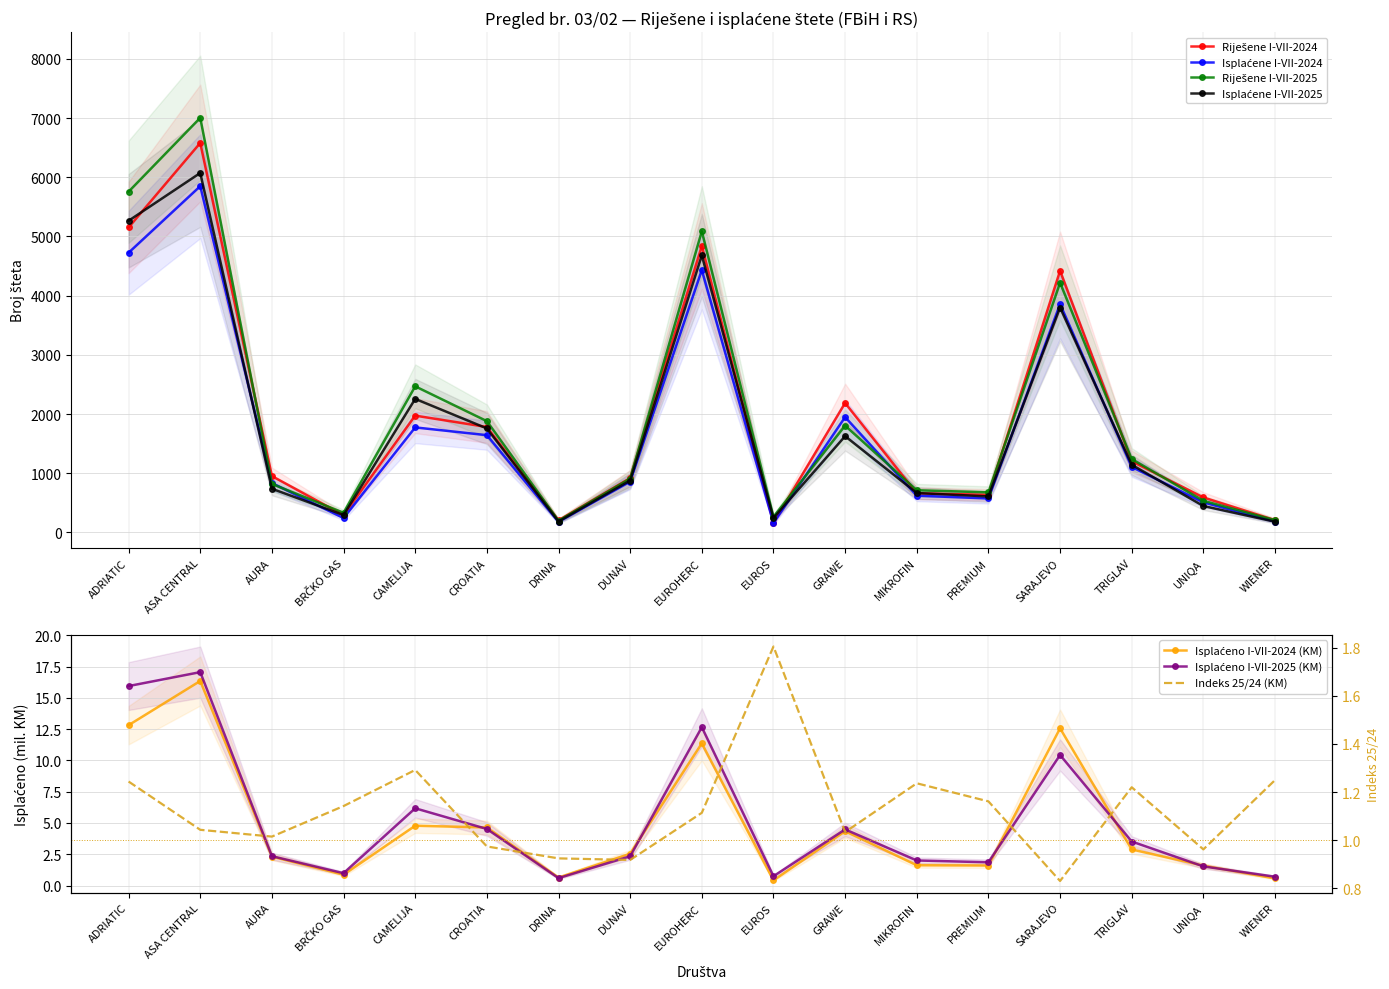

True or false: Isplaćene I-VII-2024 has more than 1 interior local peaks.

True